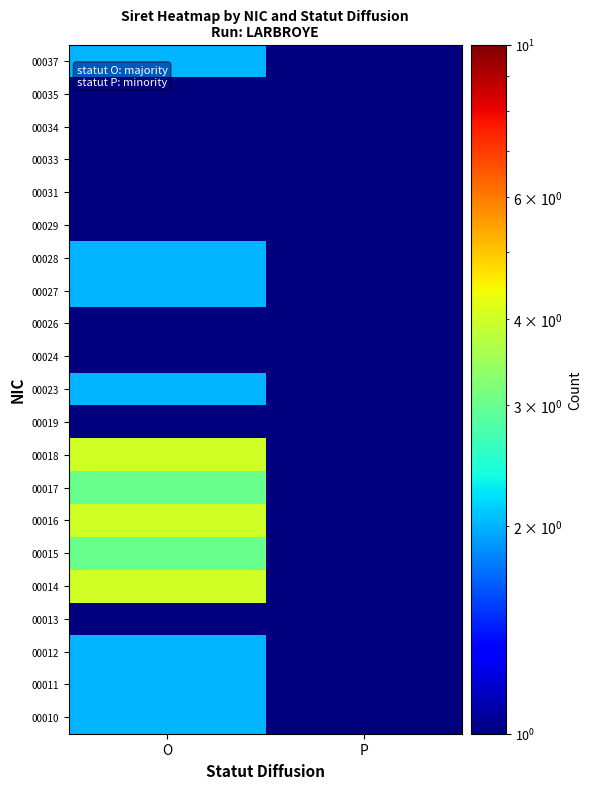

What is the total value across all series at P?

3.0